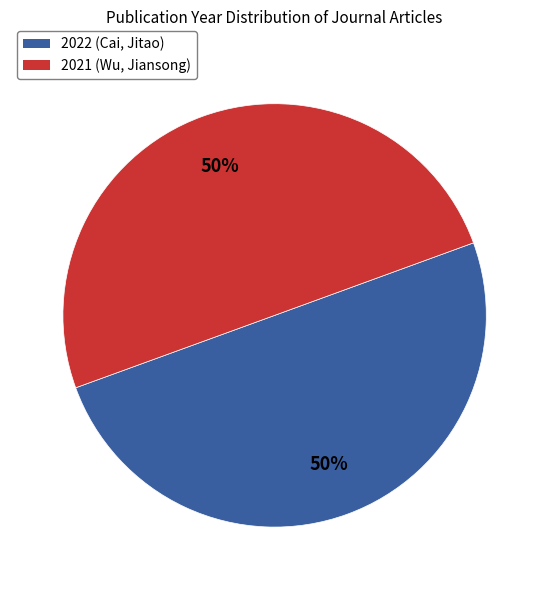

Count the number of slices in the pie.

2